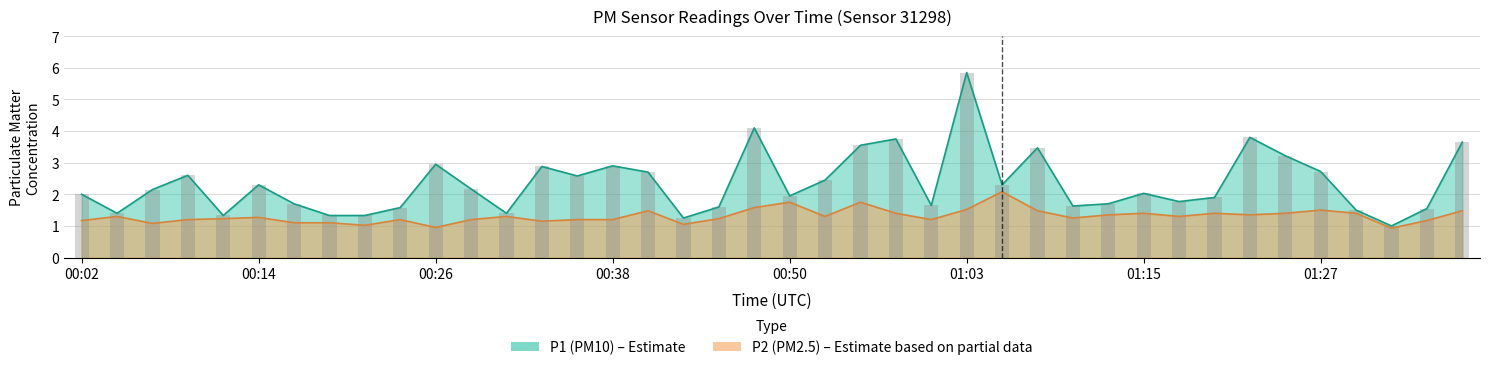

What is the label of the 13th bar from the right?

01:07